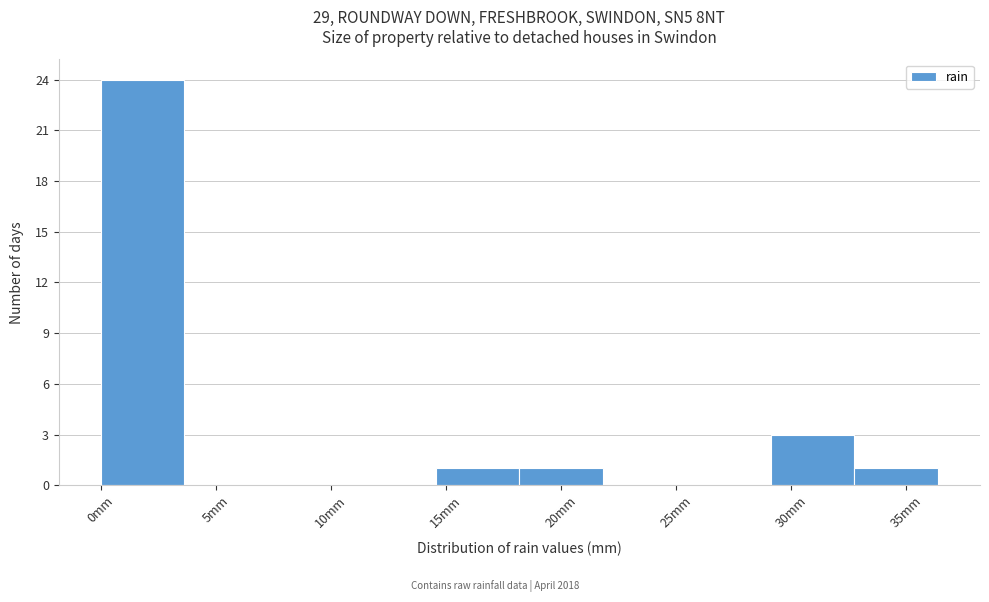

What is the height of the bar covering 29.0 to 33.0 on the x-axis? Neither the bar edges nor the heights are printed on the chart, so give them approximately, as read against the axes.

3